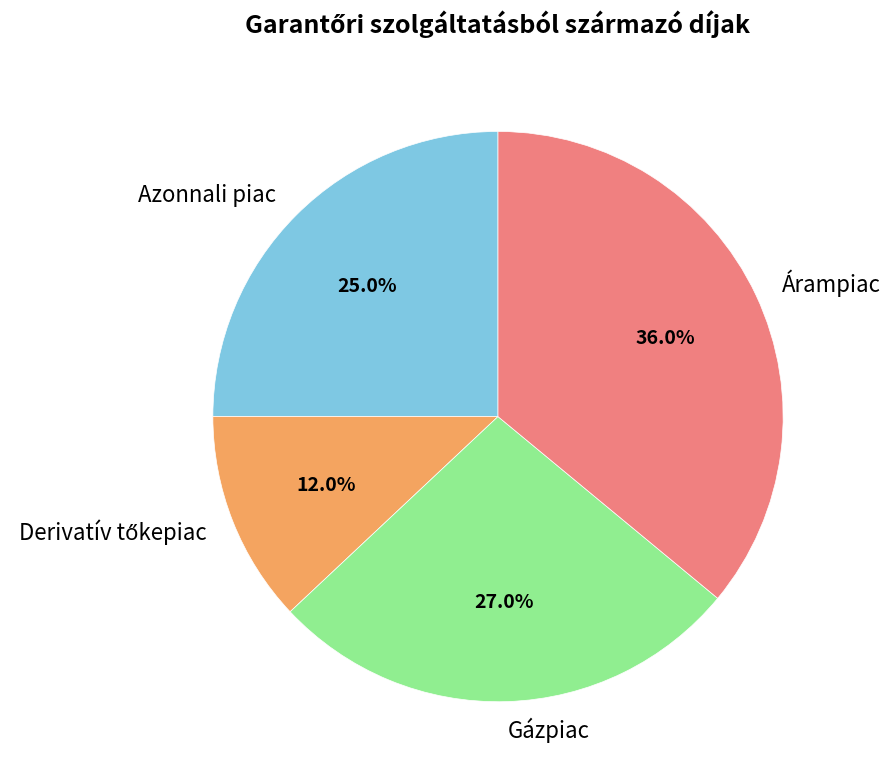

Does Árampiac represent more than half of the total?

No